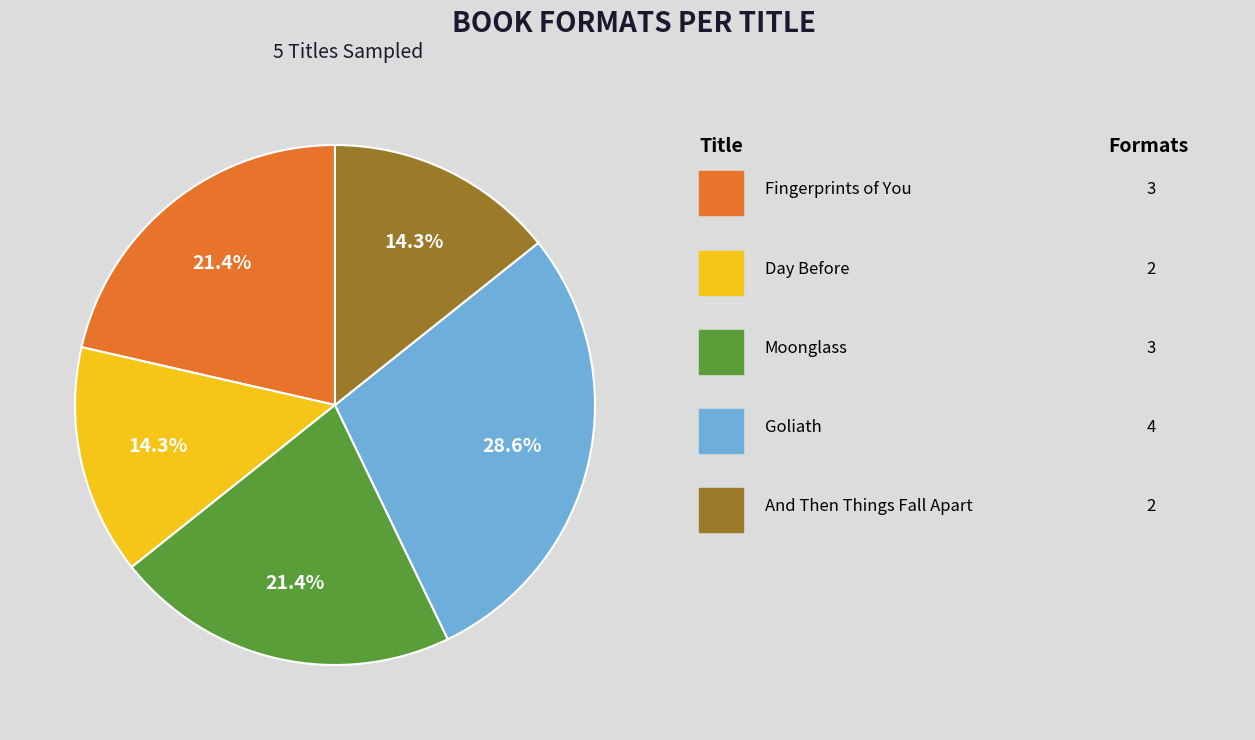

Is there any slice that represents more than half of the pie?

No